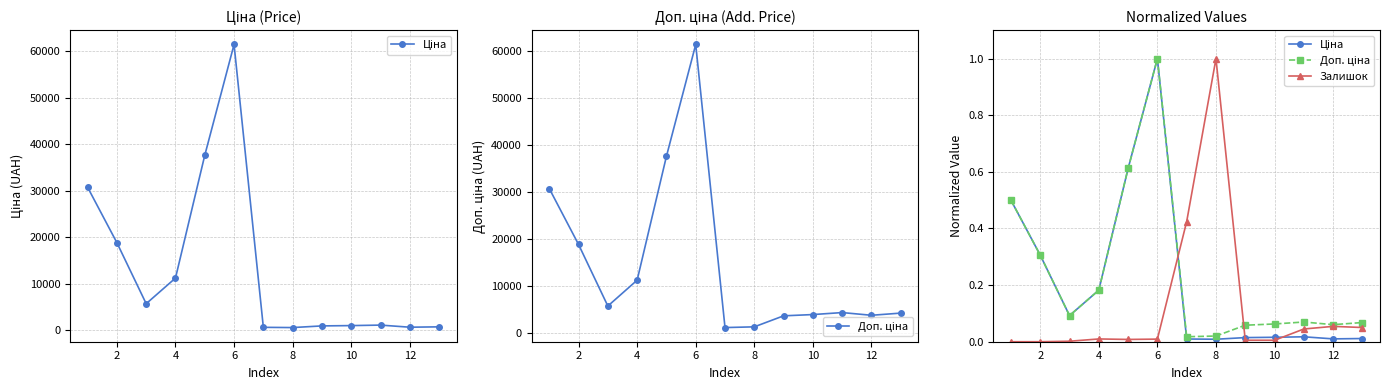

At how many categories does at least one series exceed 0?

13